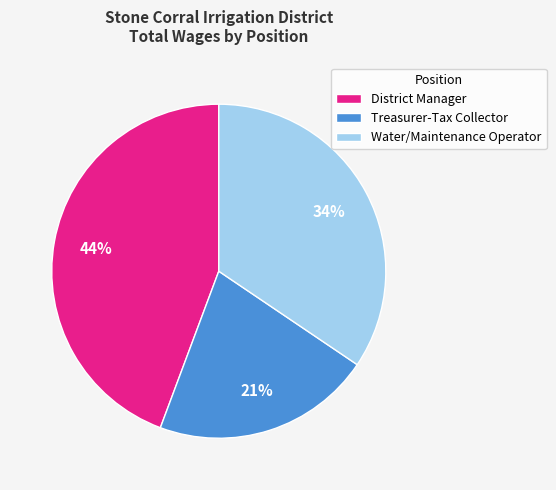

To the nearest percent, what is the average slice percentage?

33%